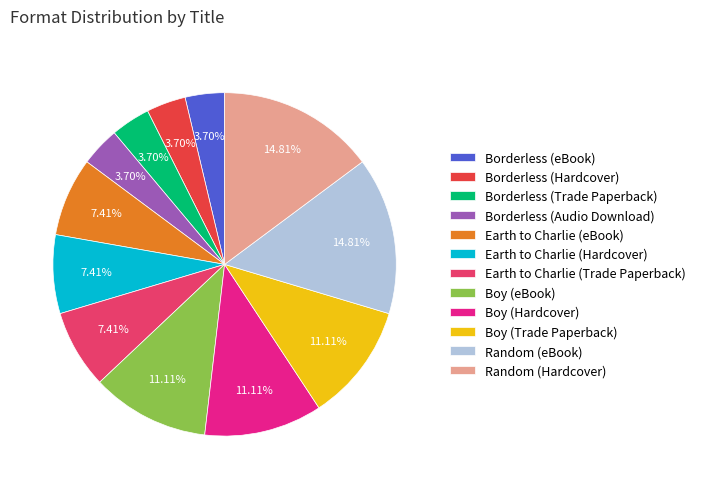

Does Borderless (Hardcover) account for over 50% of the chart?

No